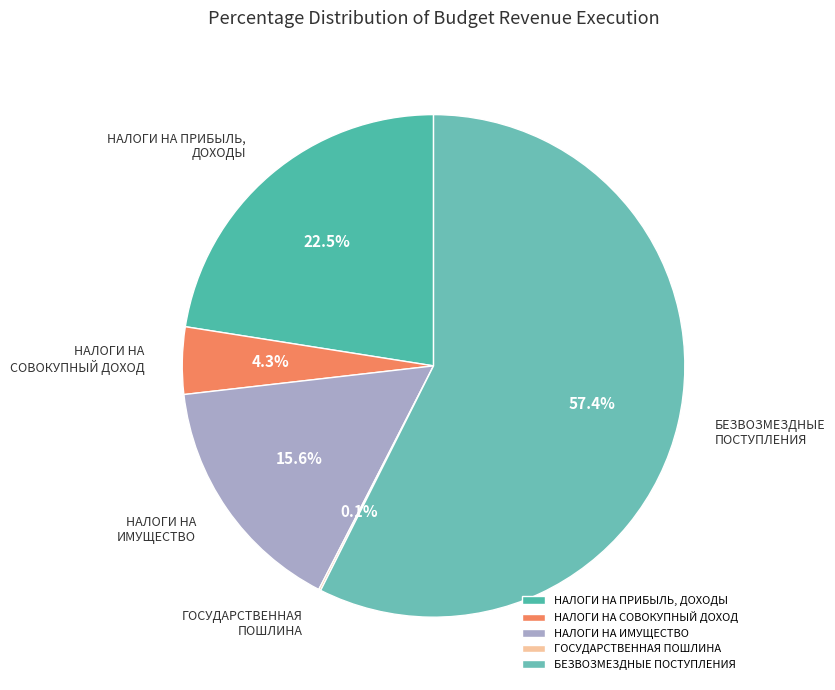

To the nearest percent, what portion does НАЛОГИ НА СОВОКУПНЫЙ ДОХОД represent?

4%